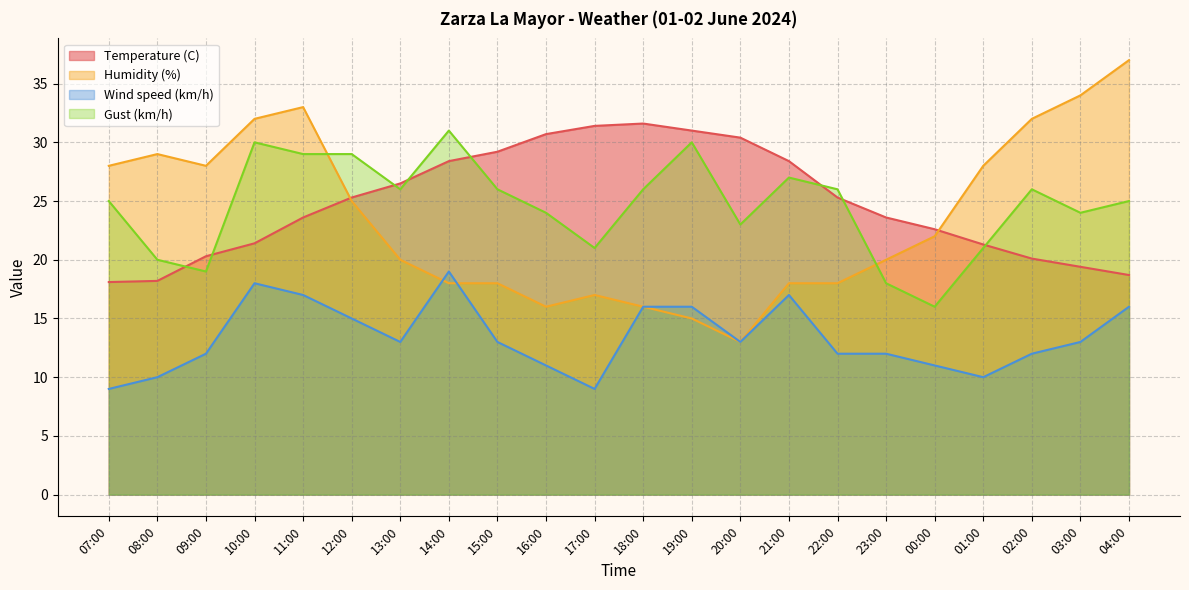

Reading right to left, transcribe all the data shown in this chart.

Temperature (C): 04:00=18.7	03:00=19.4	02:00=20.1	01:00=21.3	00:00=22.6	23:00=23.6	22:00=25.3	21:00=28.4	20:00=30.4	19:00=31.0	18:00=31.6	17:00=31.4	16:00=30.7	15:00=29.2	14:00=28.4	13:00=26.5	12:00=25.3	11:00=23.6	10:00=21.4	09:00=20.3	08:00=18.2	07:00=18.1
Humidity (%): 04:00=37.0	03:00=34.0	02:00=32.0	01:00=28.0	00:00=22.0	23:00=20.0	22:00=18.0	21:00=18.0	20:00=13.0	19:00=15.0	18:00=16.0	17:00=17.0	16:00=16.0	15:00=18.0	14:00=18.0	13:00=20.0	12:00=25.0	11:00=33.0	10:00=32.0	09:00=28.0	08:00=29.0	07:00=28.0
Wind speed (km/h): 04:00=16.0	03:00=13.0	02:00=12.0	01:00=10.0	00:00=11.0	23:00=12.0	22:00=12.0	21:00=17.0	20:00=13.0	19:00=16.0	18:00=16.0	17:00=9.0	16:00=11.0	15:00=13.0	14:00=19.0	13:00=13.0	12:00=15.0	11:00=17.0	10:00=18.0	09:00=12.0	08:00=10.0	07:00=9.0
Gust (km/h): 04:00=25.0	03:00=24.0	02:00=26.0	01:00=21.0	00:00=16.0	23:00=18.0	22:00=26.0	21:00=27.0	20:00=23.0	19:00=30.0	18:00=26.0	17:00=21.0	16:00=24.0	15:00=26.0	14:00=31.0	13:00=26.0	12:00=29.0	11:00=29.0	10:00=30.0	09:00=19.0	08:00=20.0	07:00=25.0